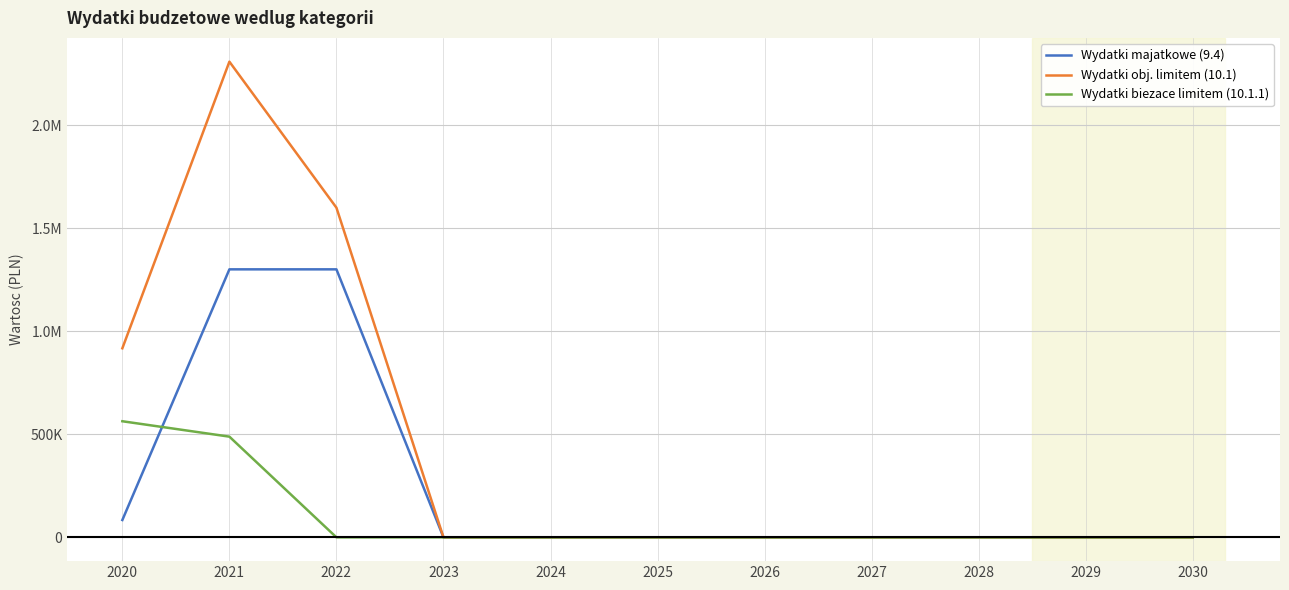

True or false: Wydatki obj. limitem (10.1) and Wydatki biezace limitem (10.1.1) cross at least once.

False